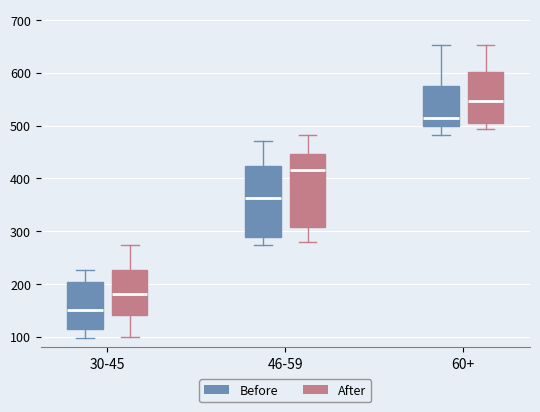

Where does the median line of the box for 30-45 (After) sit on the y-axis? The values are not printed on the chart, so give them approximately, as read against the axis.

180